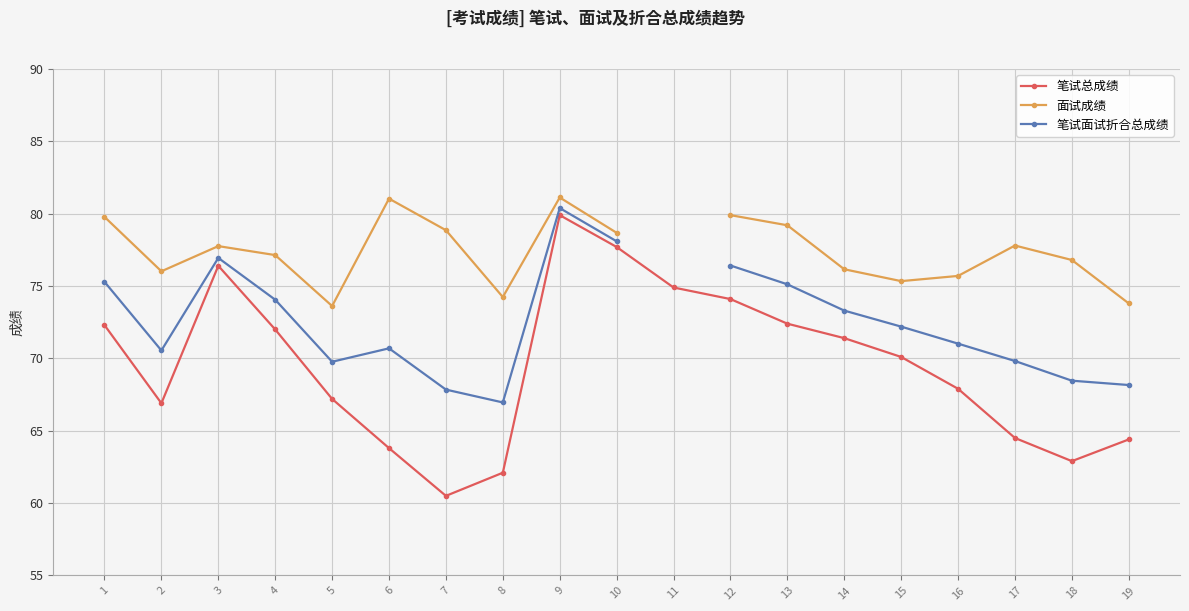

What is the sum of all 笔试总成绩 values?

1321.4